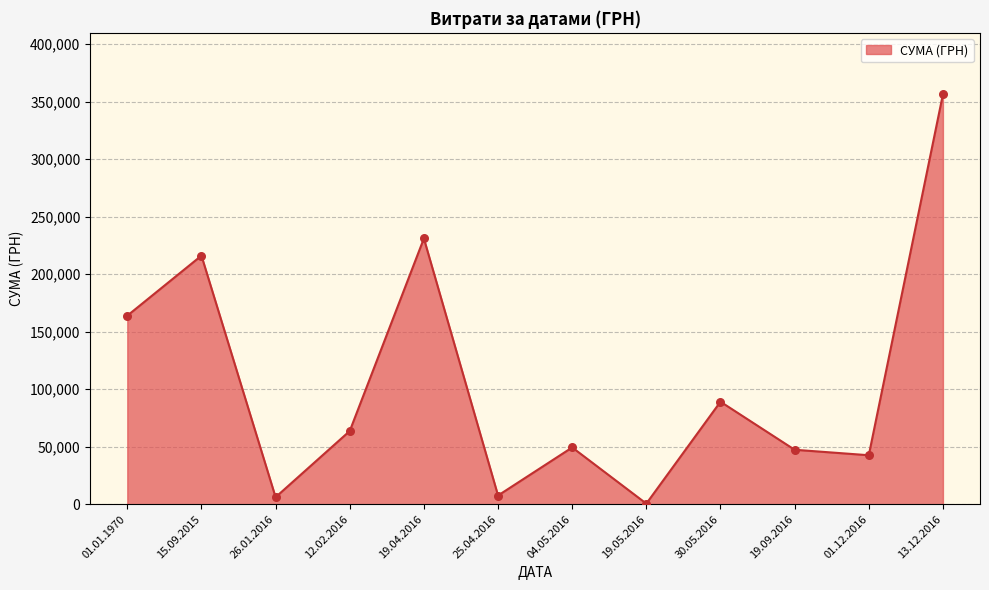

Between 15.09.2015 and 19.09.2016, which is larger?

15.09.2015